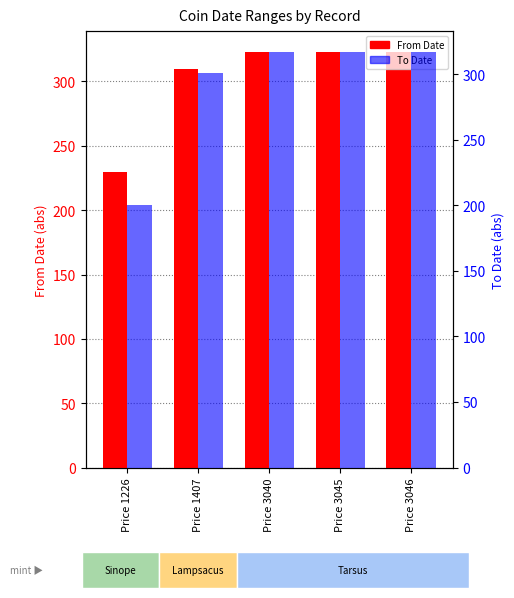

What is the difference between the highest and lowest values at Price 3046?

6